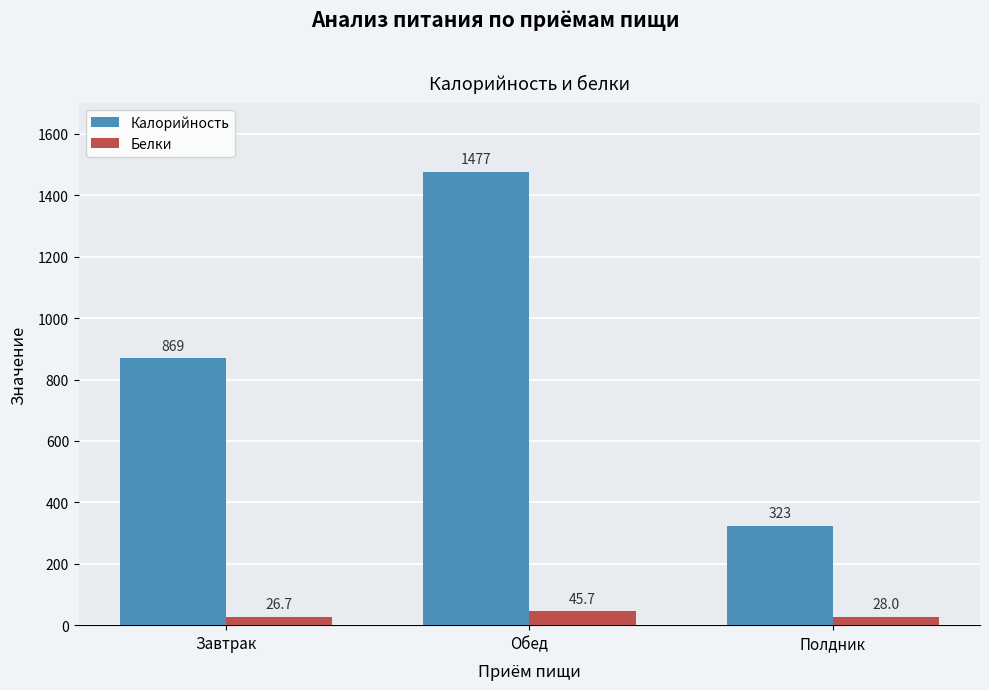

How many categories are shown in the chart?

3